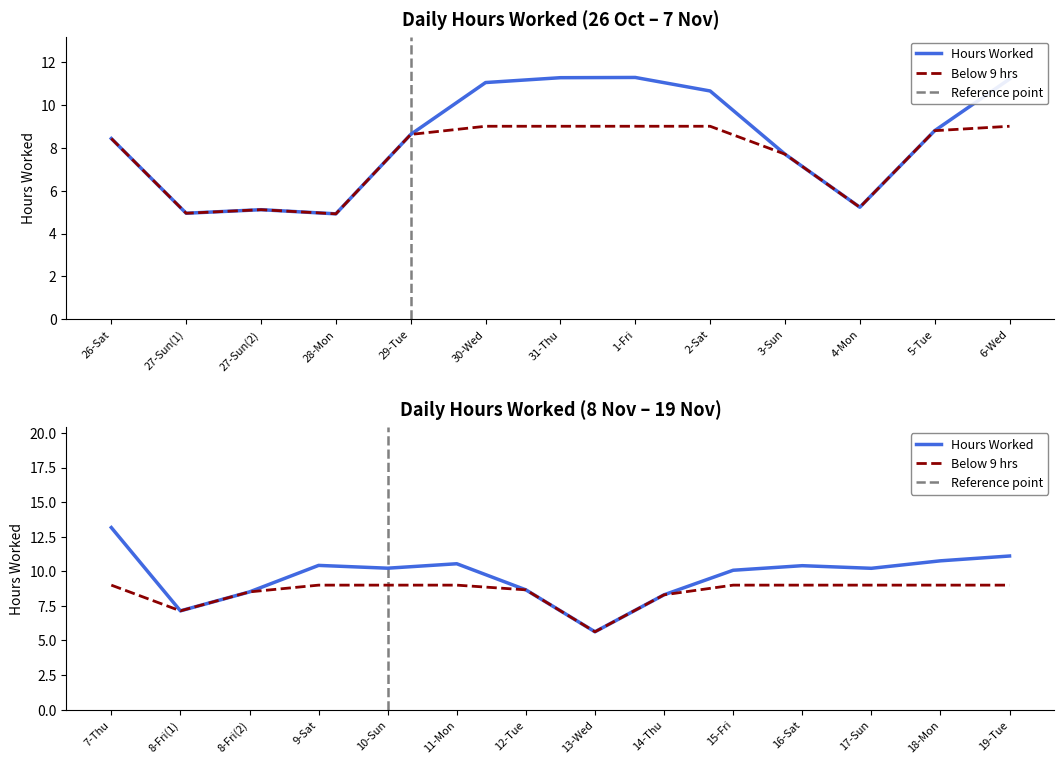

What is the label of the 26th point from the left?

18-Mon